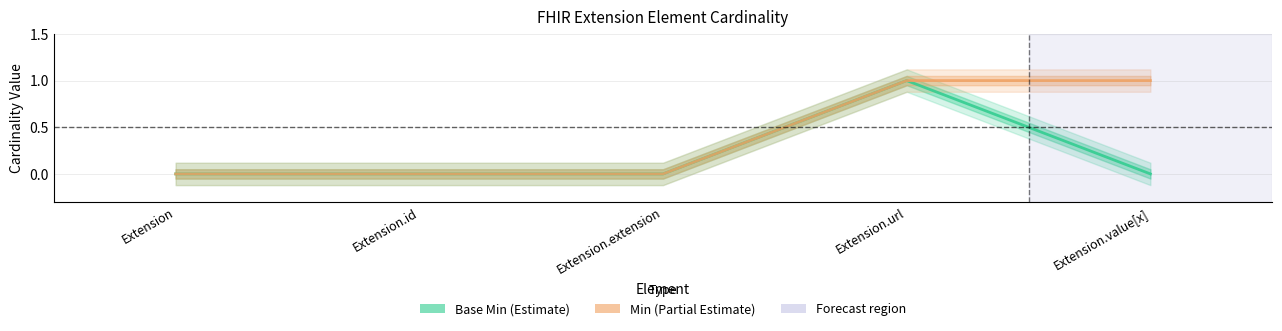

What is the sum of all Base Min (Estimate) values?

1